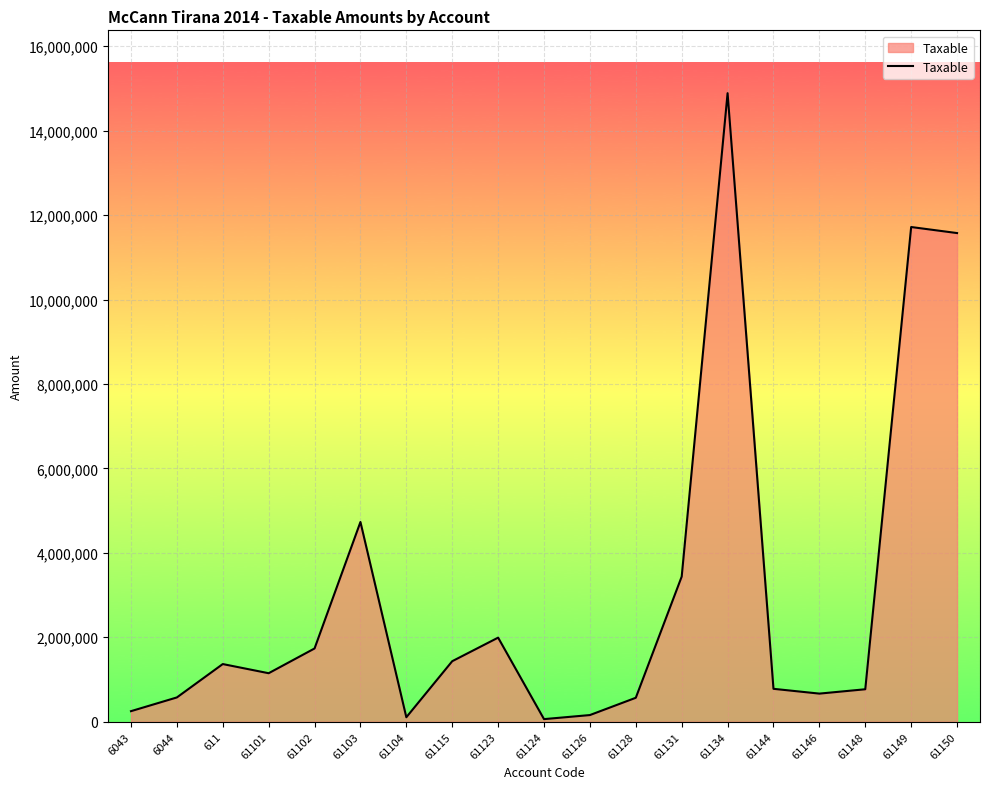

Approximately how many times larger is the value at 61146 compared to 61150?

0.1